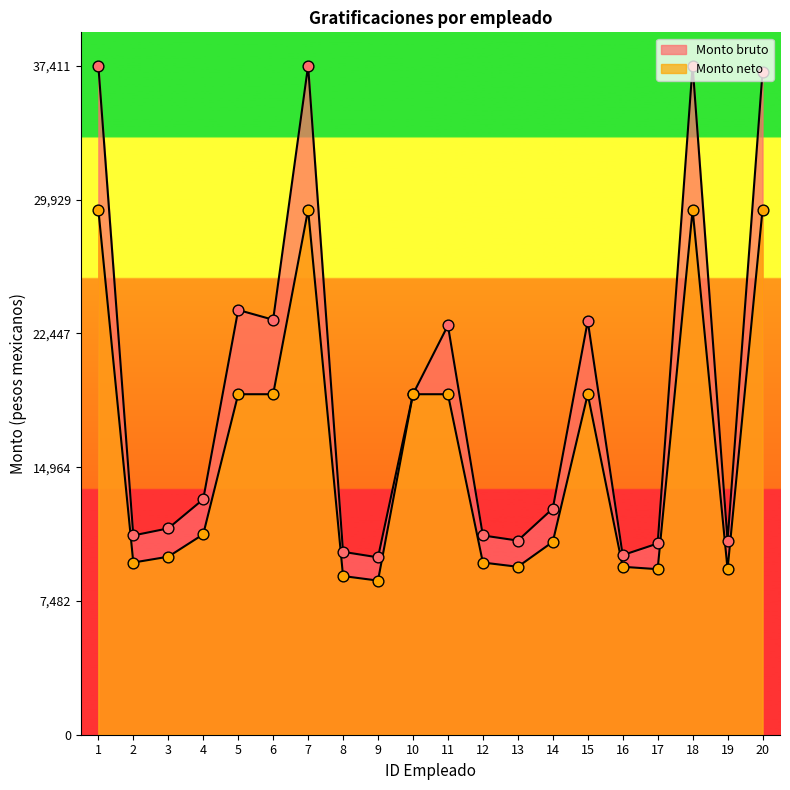

Which series has the largest total across all categories?

Monto bruto